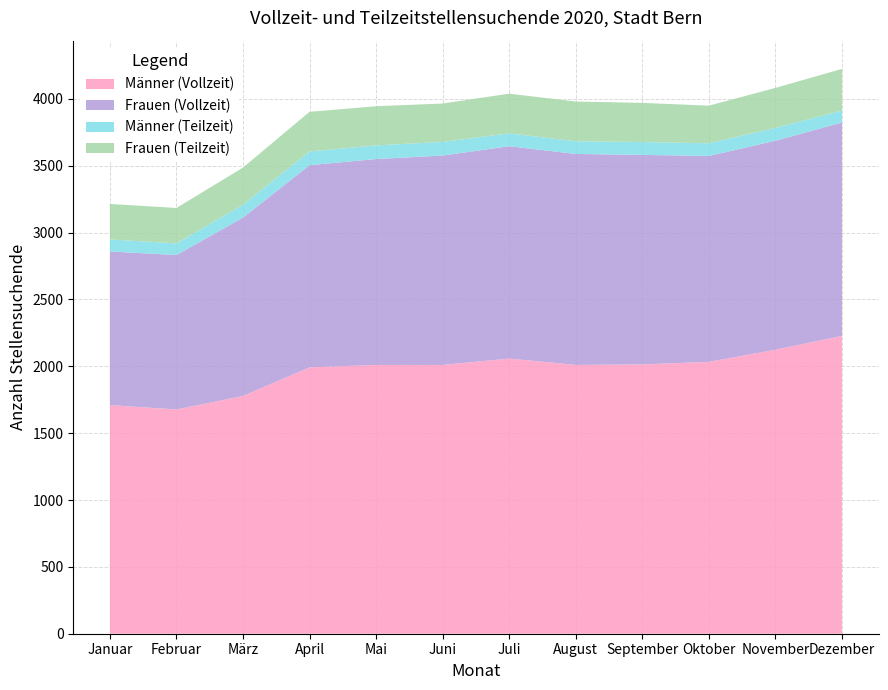

Reading left to right, extract all data points from this chart.

Männer (Vollzeit): 1710	1677	1778	1992	2010	2010	2058	2010	2014	2033	2124	2227
Frauen (Vollzeit): 1149	1155	1334	1512	1540	1566	1588	1578	1567	1540	1563	1596
Männer (Teilzeit): 90	87	96	103	102	102	96	95	96	95	96	89
Frauen (Teilzeit): 265	265	278	296	293	287	297	297	293	281	299	312